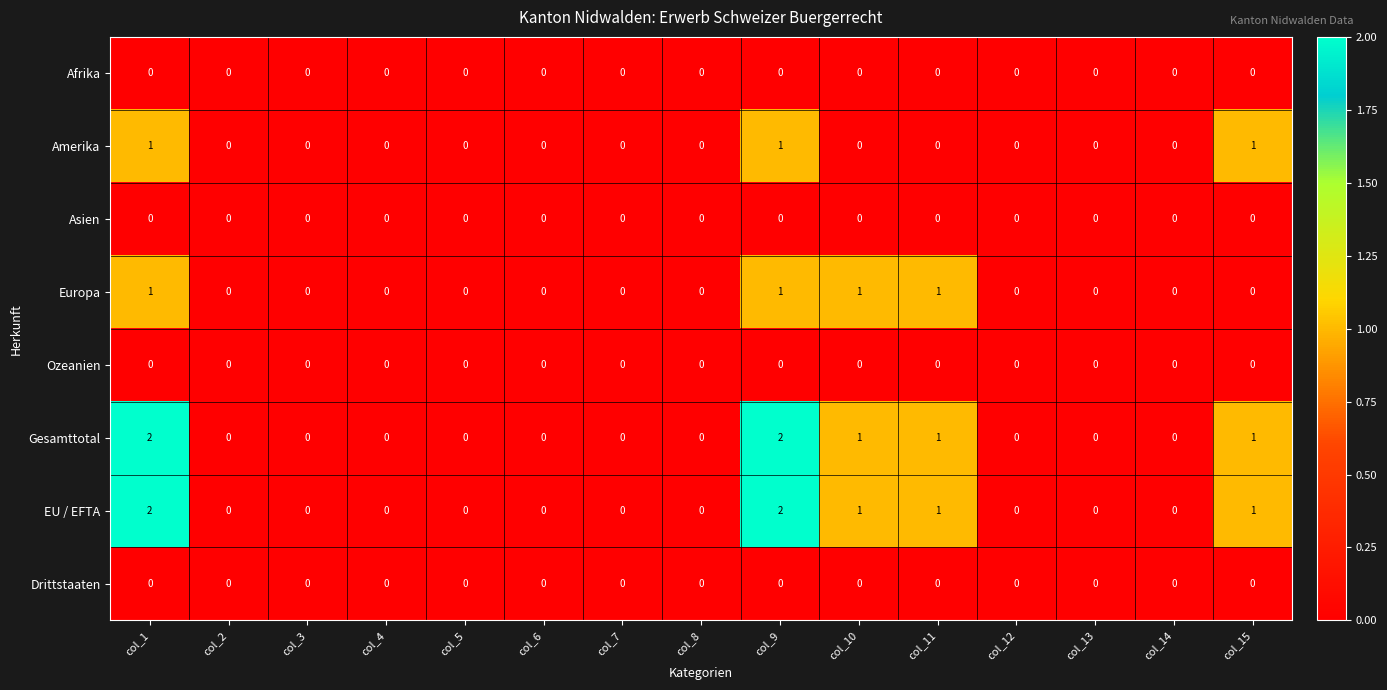

How many Gesamttotal values are between 0 and 1?

13